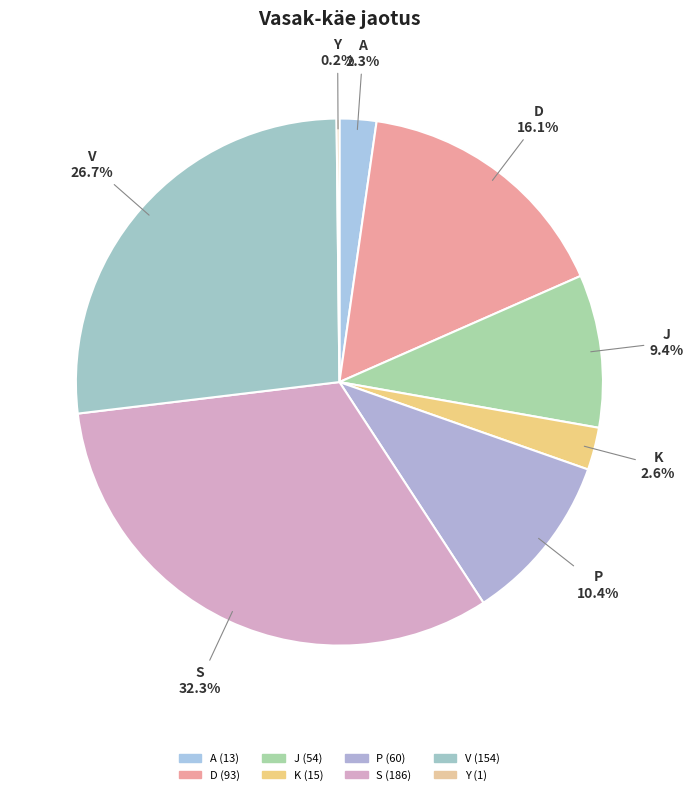

Is P the majority of the pie?

No